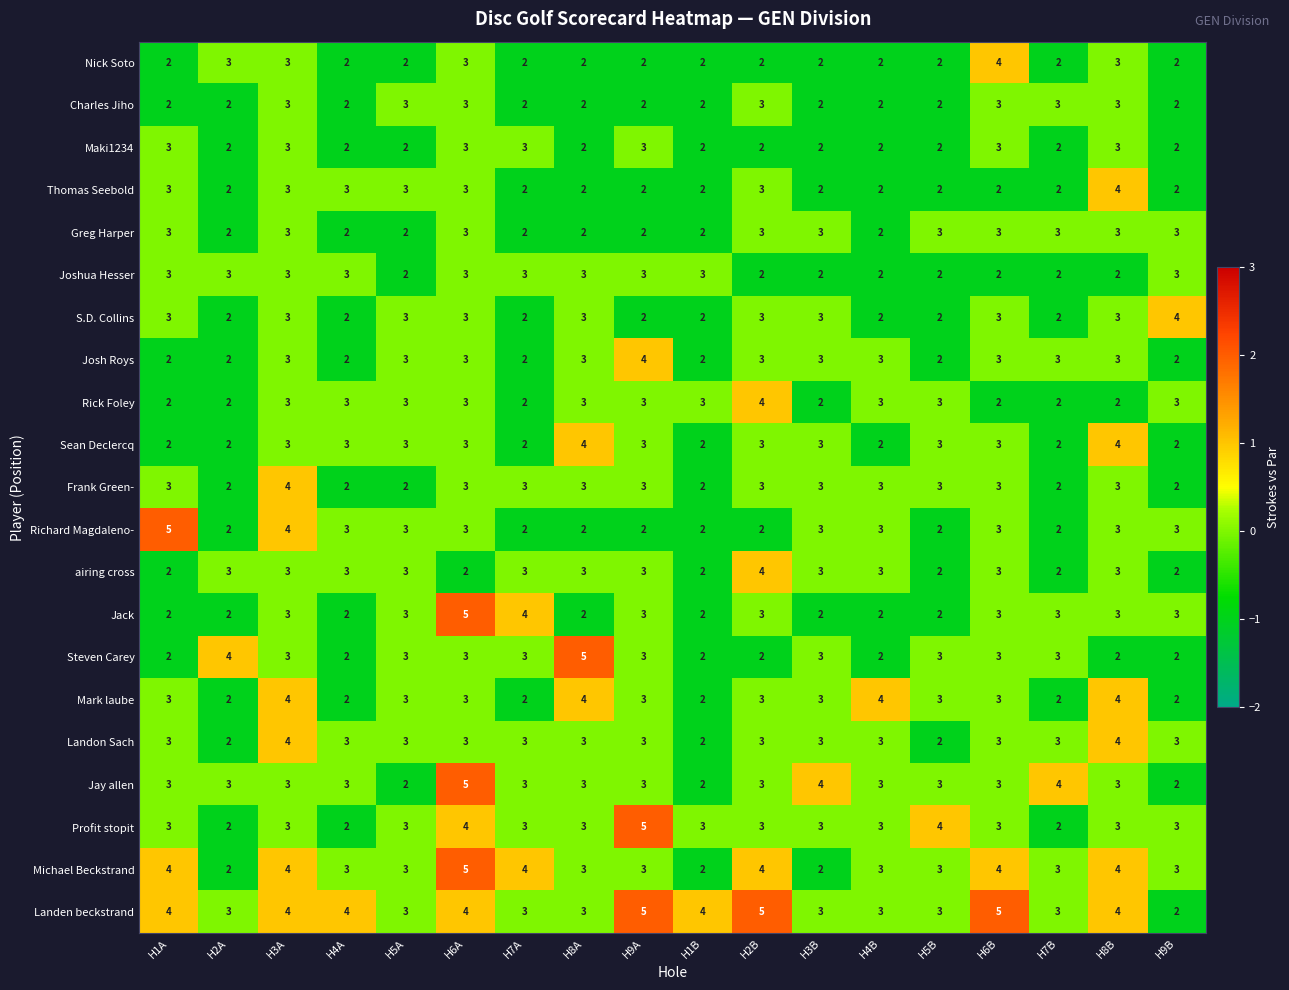

True or false: Nick Soto has a value of 1 at H5A.

False